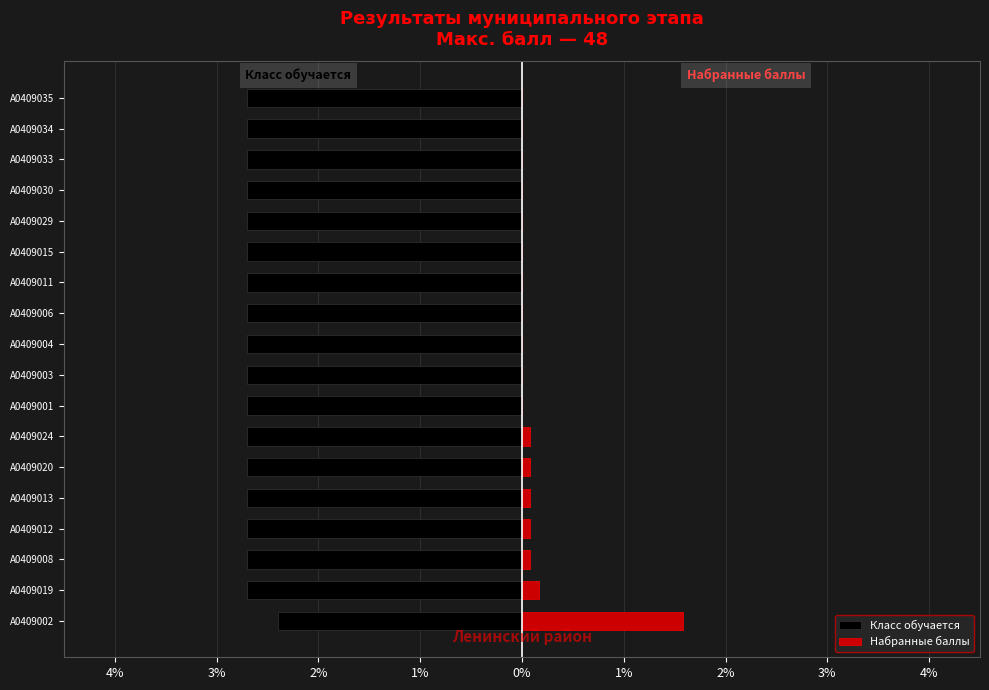

Is it true that Набранные баллы equals 1.0 at А0409034?

False